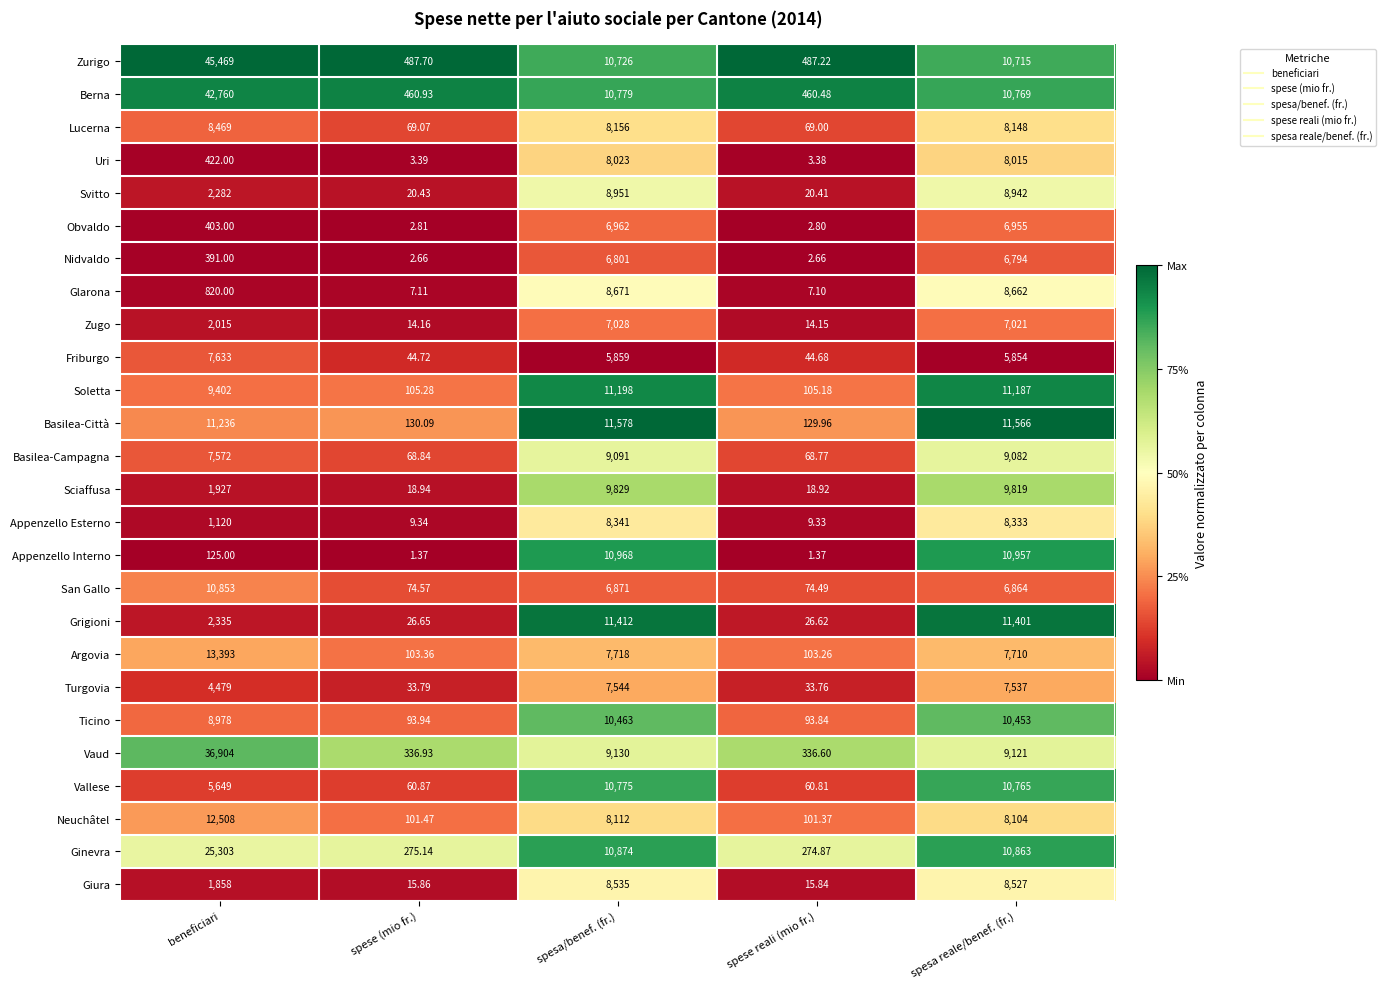

Between spese (mio fr.) and spesa reale/benef. (fr.), which series saw the biggest shift?

Basilea-Città